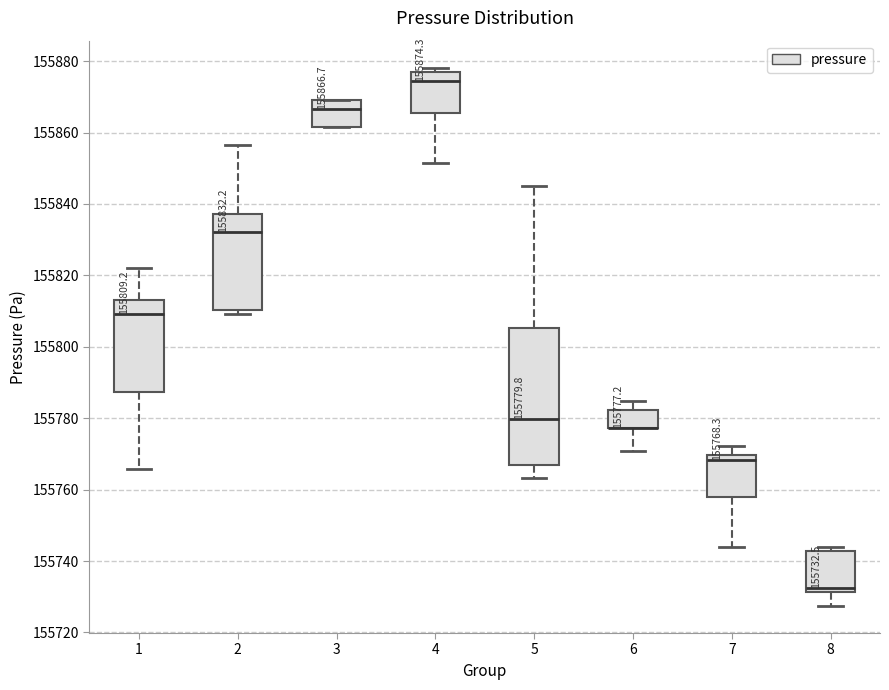

Which box is the tallest, from its lower edge to its upper edge?

5